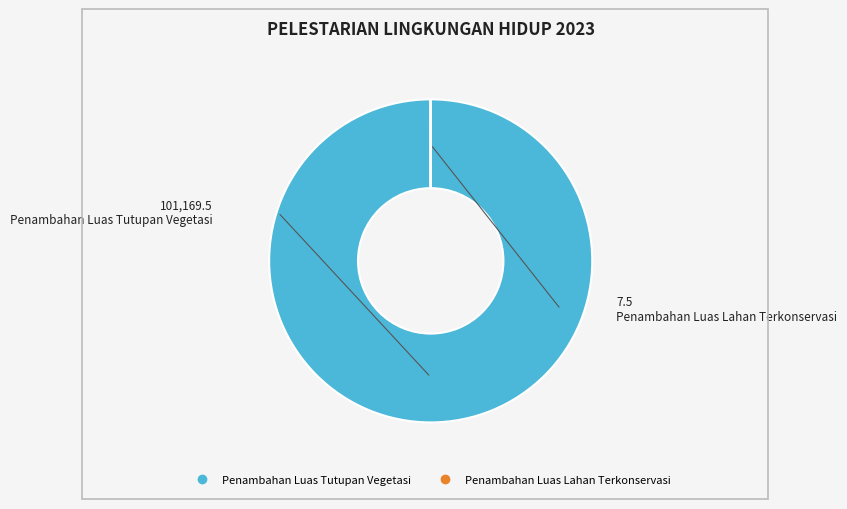

How many slices are in this pie chart?

2